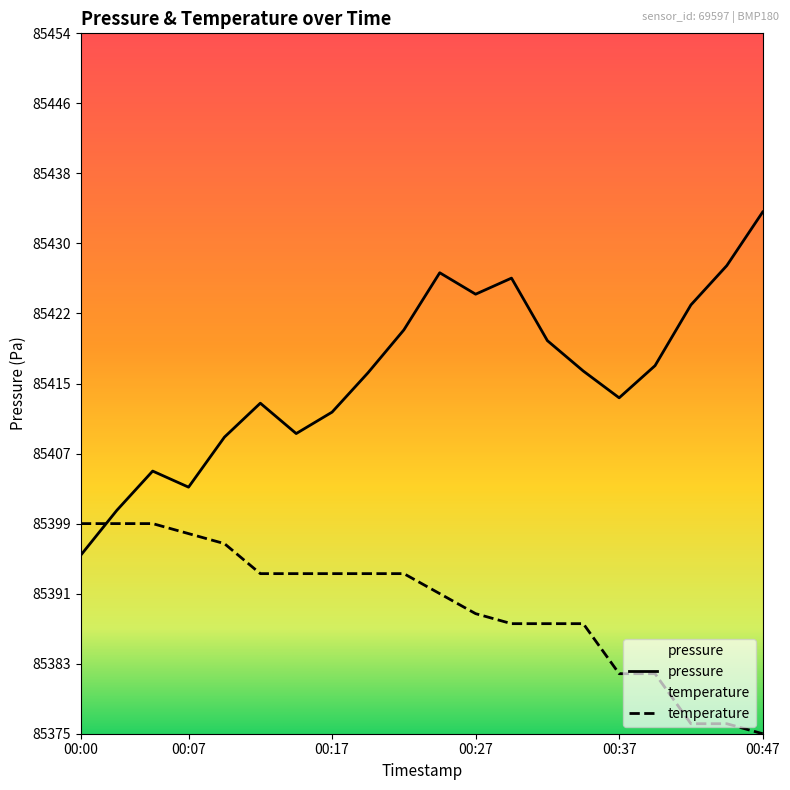

Which series changed the most between 00:17 and 00:27?

pressure